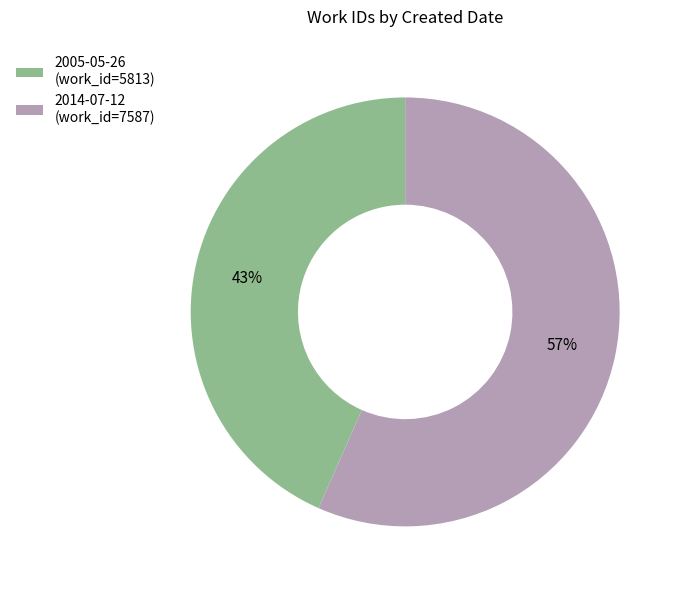

Which has a higher value, 2014-07-12 or 2005-05-26?

2014-07-12